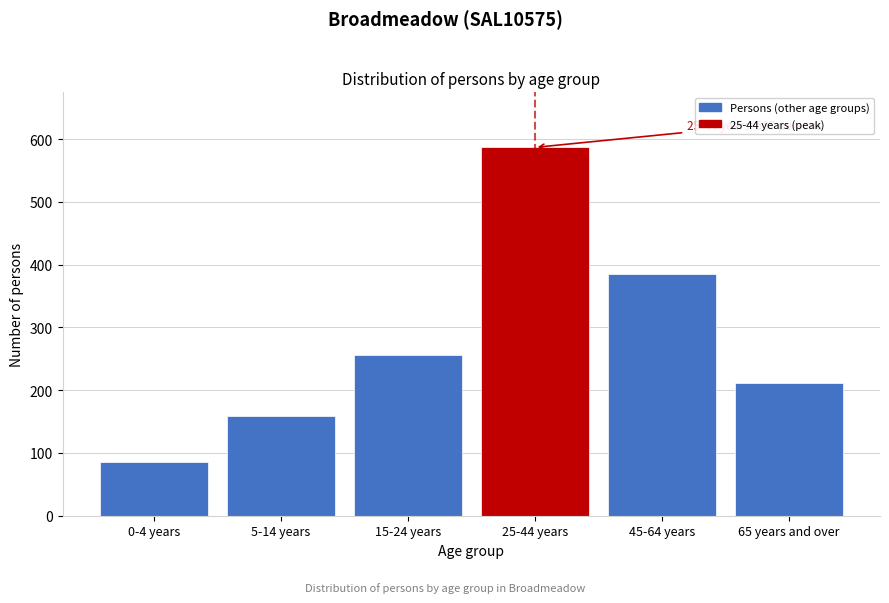

Reading left to right, list all the values displayed in this chart.

0-4 years=86	5-14 years=159	15-24 years=256	25-44 years=587	45-64 years=385	65 years and over=211